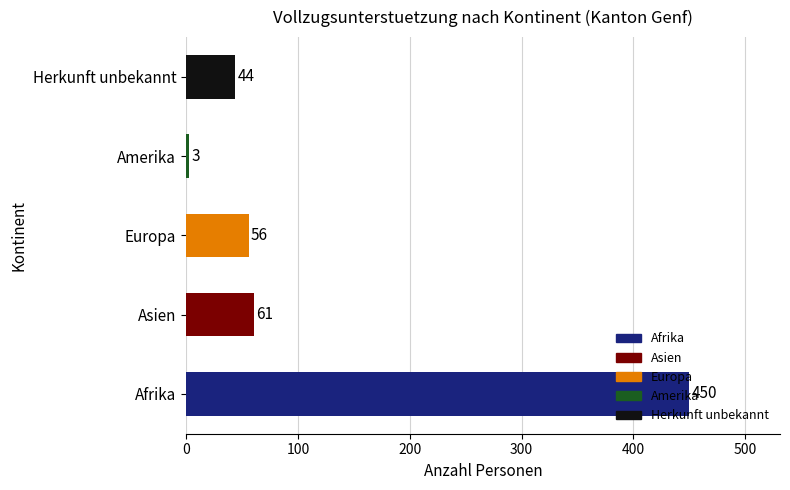

How many bars are there in total?

5